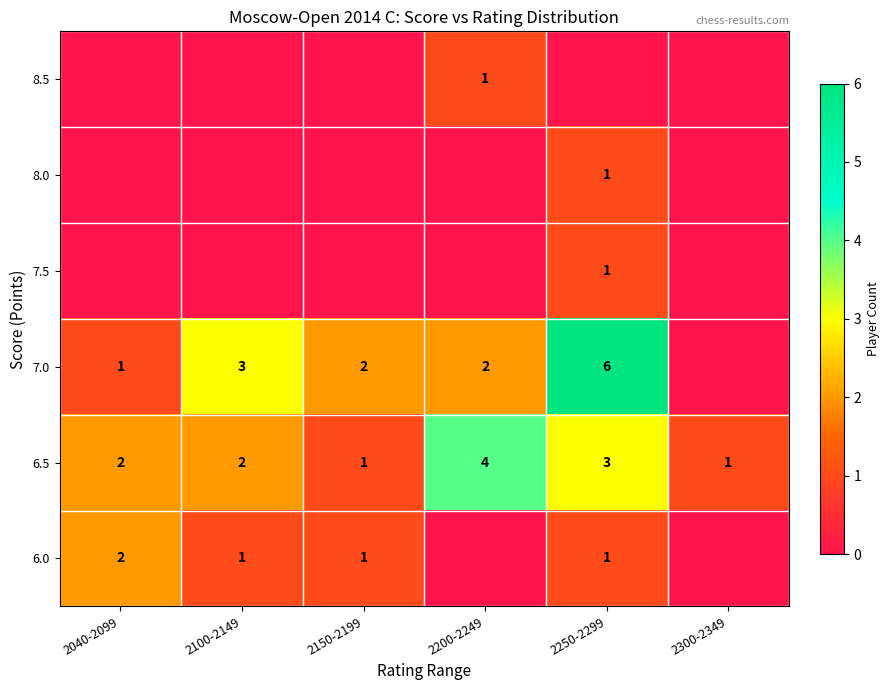

Read the 6.5 value at 2200-2249.

4